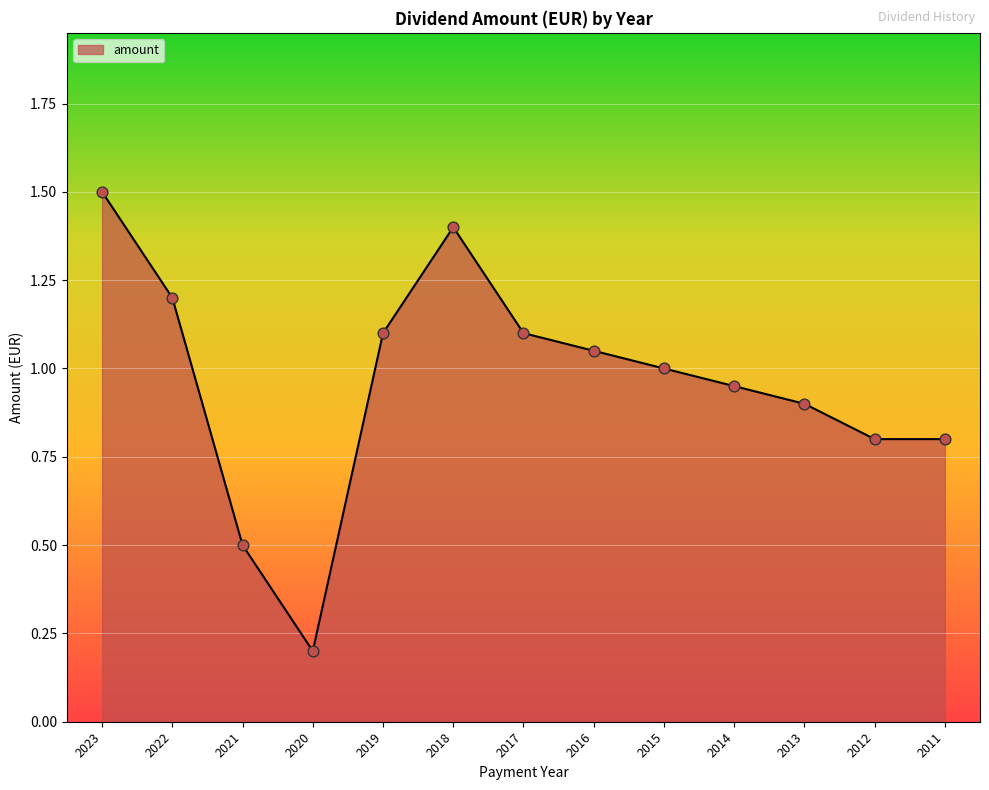

What is the change in value from 2020 to 2017?

+0.9